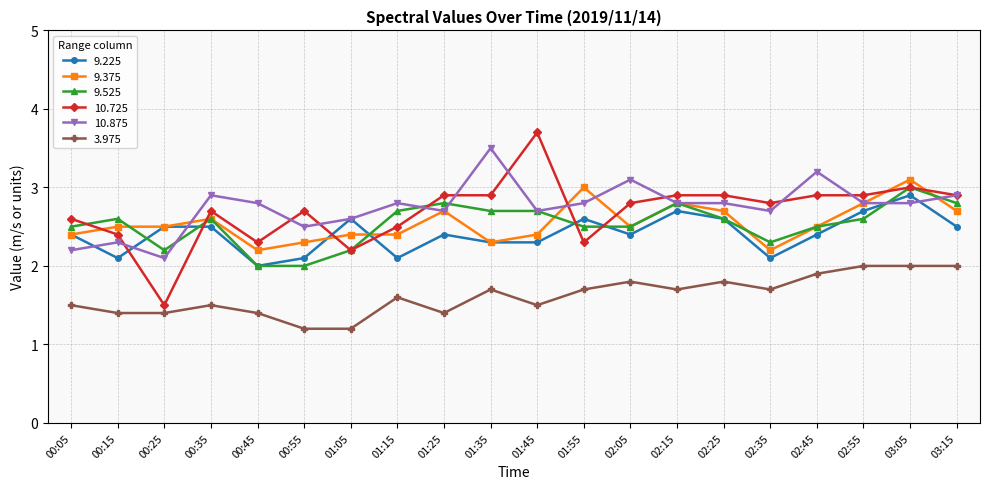

Reading right to left, what are all the values shown in this chart?

9.225: 03:15=2.5	03:05=2.9	02:55=2.7	02:45=2.4	02:35=2.1	02:25=2.6	02:15=2.7	02:05=2.4	01:55=2.6	01:45=2.3	01:35=2.3	01:25=2.4	01:15=2.1	01:05=2.6	00:55=2.1	00:45=2.0	00:35=2.5	00:25=2.5	00:15=2.1	00:05=2.4
9.375: 03:15=2.7	03:05=3.1	02:55=2.8	02:45=2.5	02:35=2.2	02:25=2.7	02:15=2.8	02:05=2.5	01:55=3.0	01:45=2.4	01:35=2.3	01:25=2.7	01:15=2.4	01:05=2.4	00:55=2.3	00:45=2.2	00:35=2.6	00:25=2.5	00:15=2.5	00:05=2.4
9.525: 03:15=2.8	03:05=3.0	02:55=2.6	02:45=2.5	02:35=2.3	02:25=2.6	02:15=2.8	02:05=2.5	01:55=2.5	01:45=2.7	01:35=2.7	01:25=2.8	01:15=2.7	01:05=2.2	00:55=2.0	00:45=2.0	00:35=2.6	00:25=2.2	00:15=2.6	00:05=2.5
10.725: 03:15=2.9	03:05=3.0	02:55=2.9	02:45=2.9	02:35=2.8	02:25=2.9	02:15=2.9	02:05=2.8	01:55=2.3	01:45=3.7	01:35=2.9	01:25=2.9	01:15=2.5	01:05=2.2	00:55=2.7	00:45=2.3	00:35=2.7	00:25=1.5	00:15=2.4	00:05=2.6
10.875: 03:15=2.9	03:05=2.8	02:55=2.8	02:45=3.2	02:35=2.7	02:25=2.8	02:15=2.8	02:05=3.1	01:55=2.8	01:45=2.7	01:35=3.5	01:25=2.7	01:15=2.8	01:05=2.6	00:55=2.5	00:45=2.8	00:35=2.9	00:25=2.1	00:15=2.3	00:05=2.2
3.975: 03:15=2.0	03:05=2.0	02:55=2.0	02:45=1.9	02:35=1.7	02:25=1.8	02:15=1.7	02:05=1.8	01:55=1.7	01:45=1.5	01:35=1.7	01:25=1.4	01:15=1.6	01:05=1.2	00:55=1.2	00:45=1.4	00:35=1.5	00:25=1.4	00:15=1.4	00:05=1.5